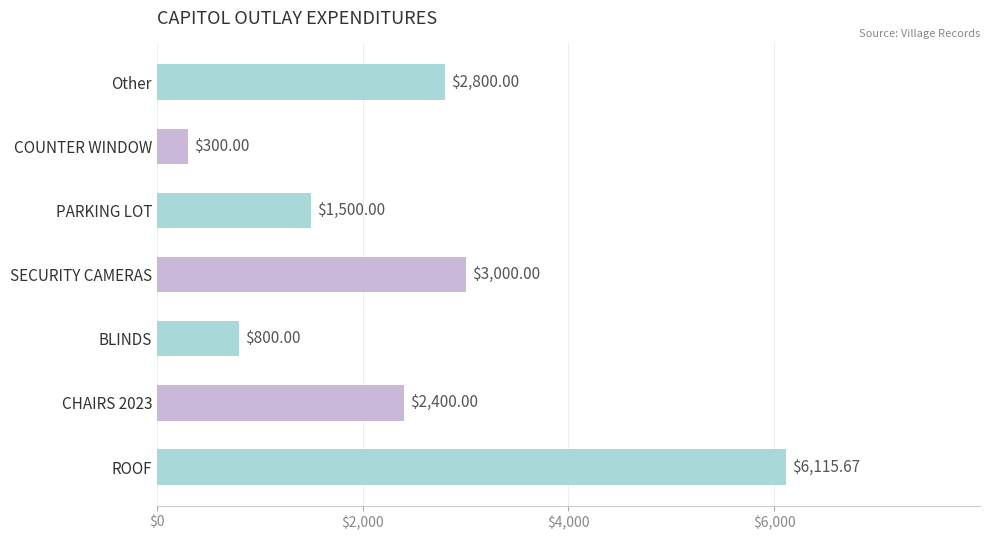

Where is the data nearest to the value 3207?

SECURITY CAMERAS